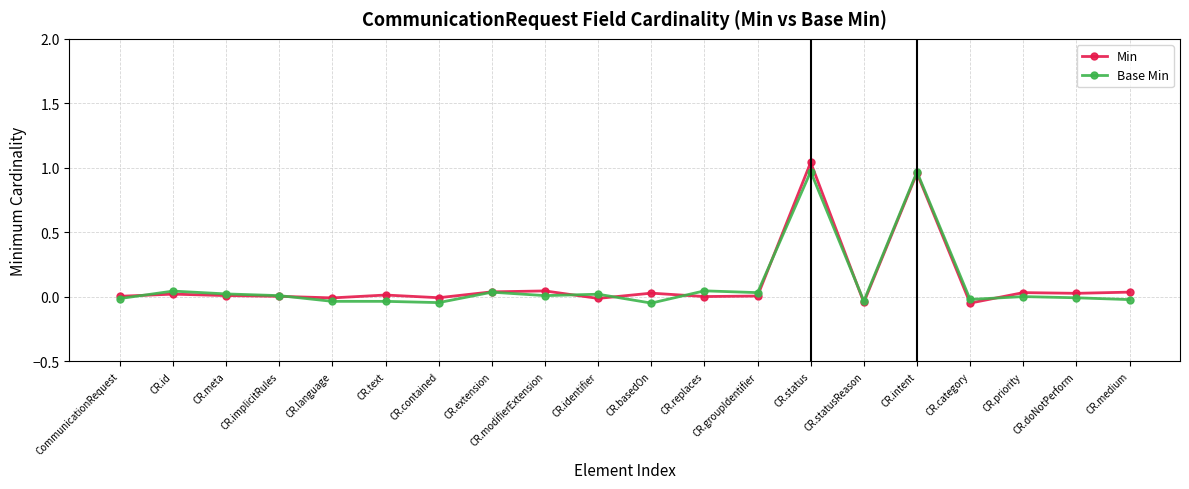

List the labels in order of Base Min value, smallest first.

CR.basedOn, CR.contained, CR.text, CR.language, CR.statusReason, CR.medium, CR.category, CommunicationRequest, CR.doNotPerform, CR.priority, CR.implicitRules, CR.modifierExtension, CR.identifier, CR.meta, CR.groupIdentifier, CR.extension, CR.id, CR.replaces, CR.intent, CR.status